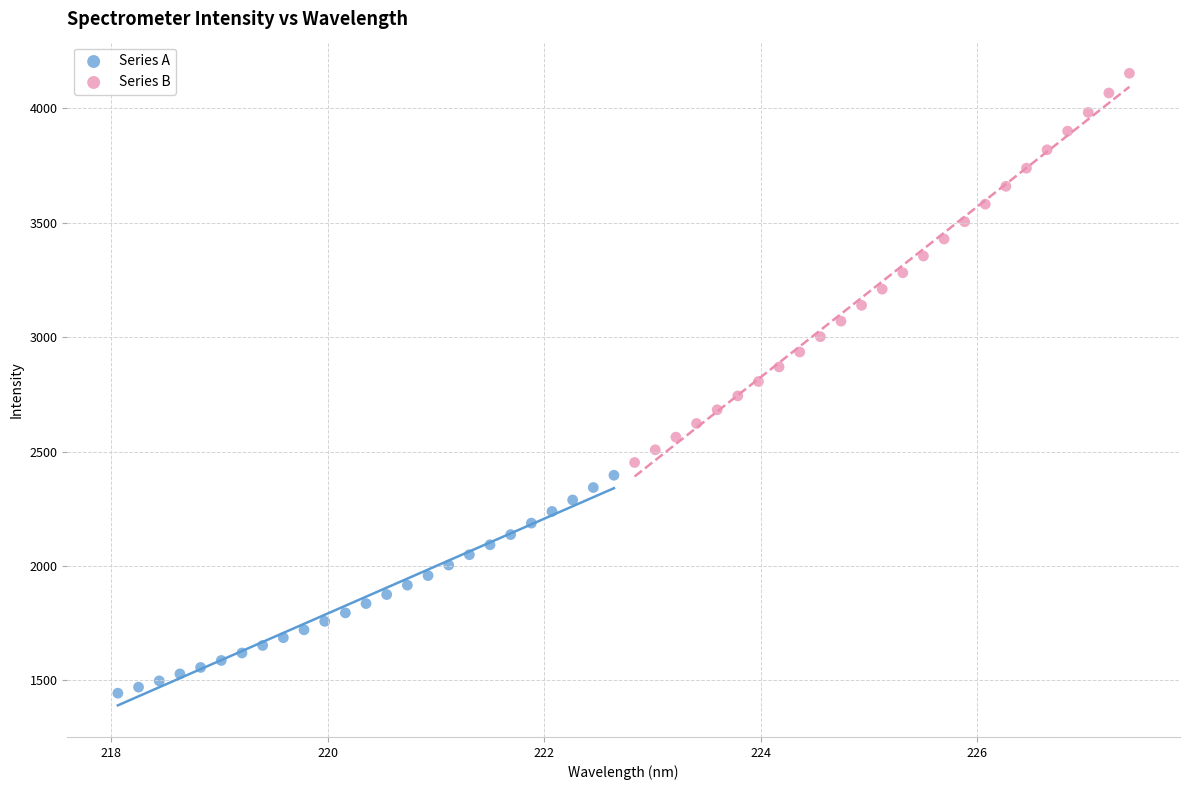

Which series has the largest Y range (max minus min)?

Series B